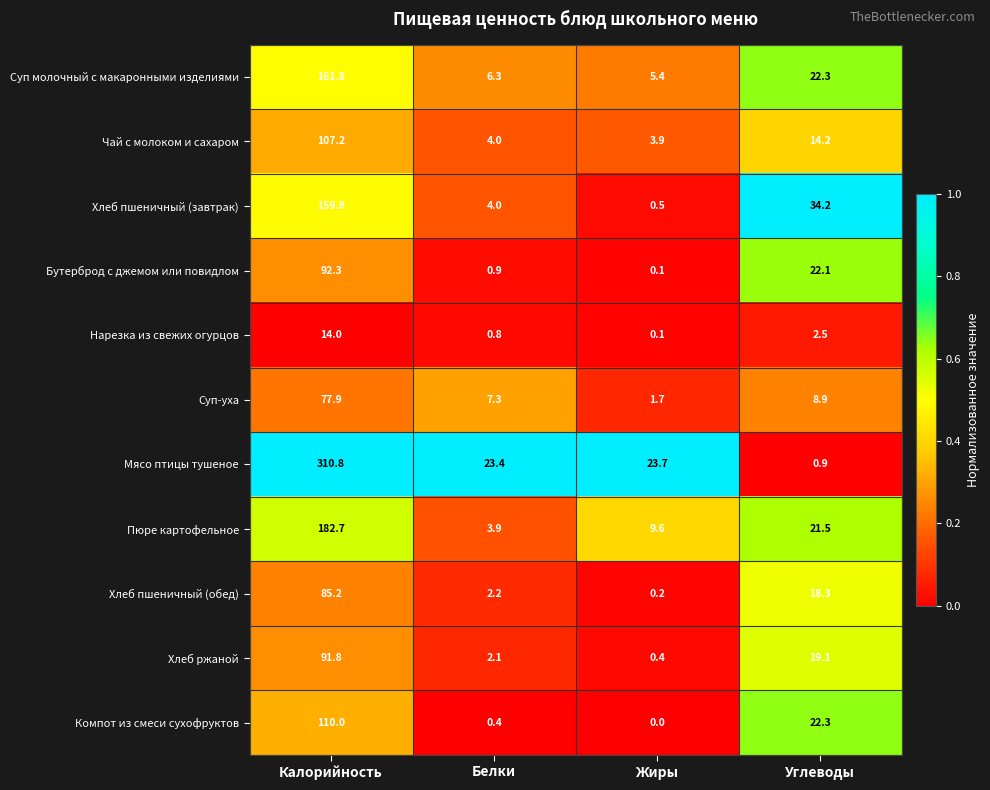

At Калорийность, list the series in order from smallest to largest.

Нарезка из свежих огурцов, Суп-уха, Хлеб пшеничный (обед), Хлеб ржаной, Бутерброд с джемом или повидлом, Чай с молоком и сахаром, Компот из смеси сухофруктов, Хлеб пшеничный (завтрак), Суп молочный с макаронными изделиями, Пюре картофельное, Мясо птицы тушеное